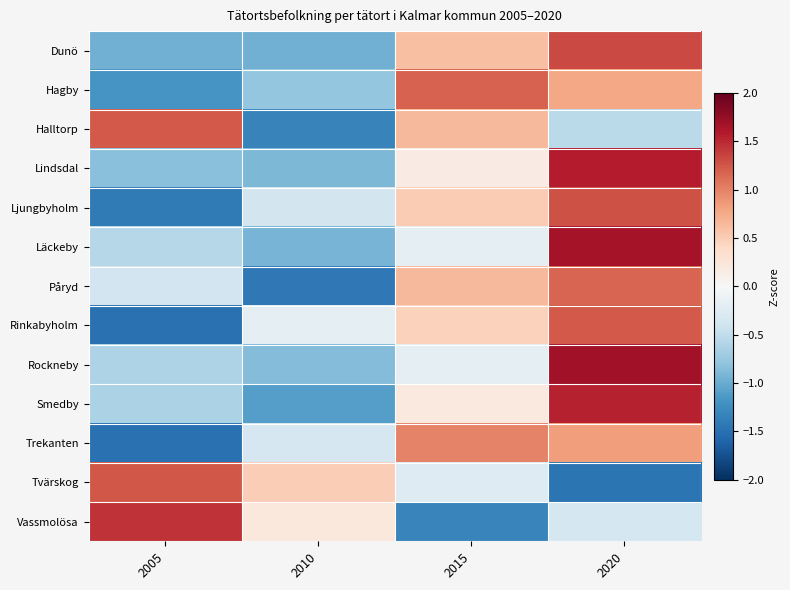

Between 2010 and 2005, which is larger?

2010